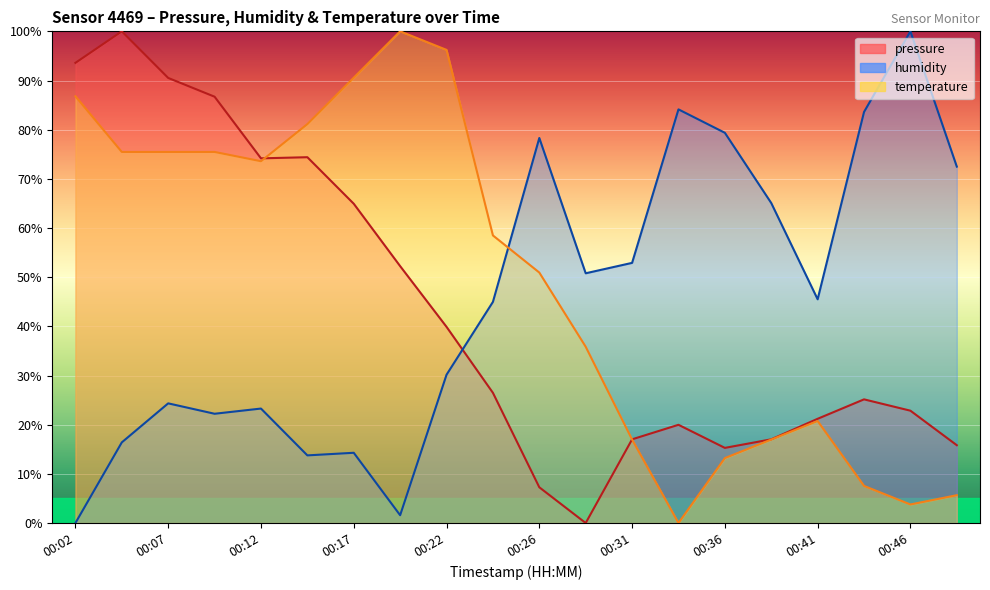

Between 00:46 and 00:22, which is larger?

00:22